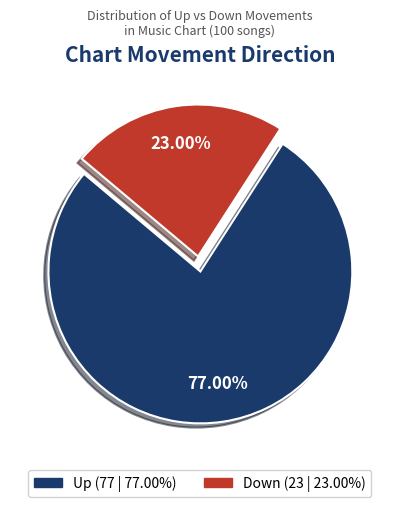

Is there any slice that represents more than half of the pie?

Yes